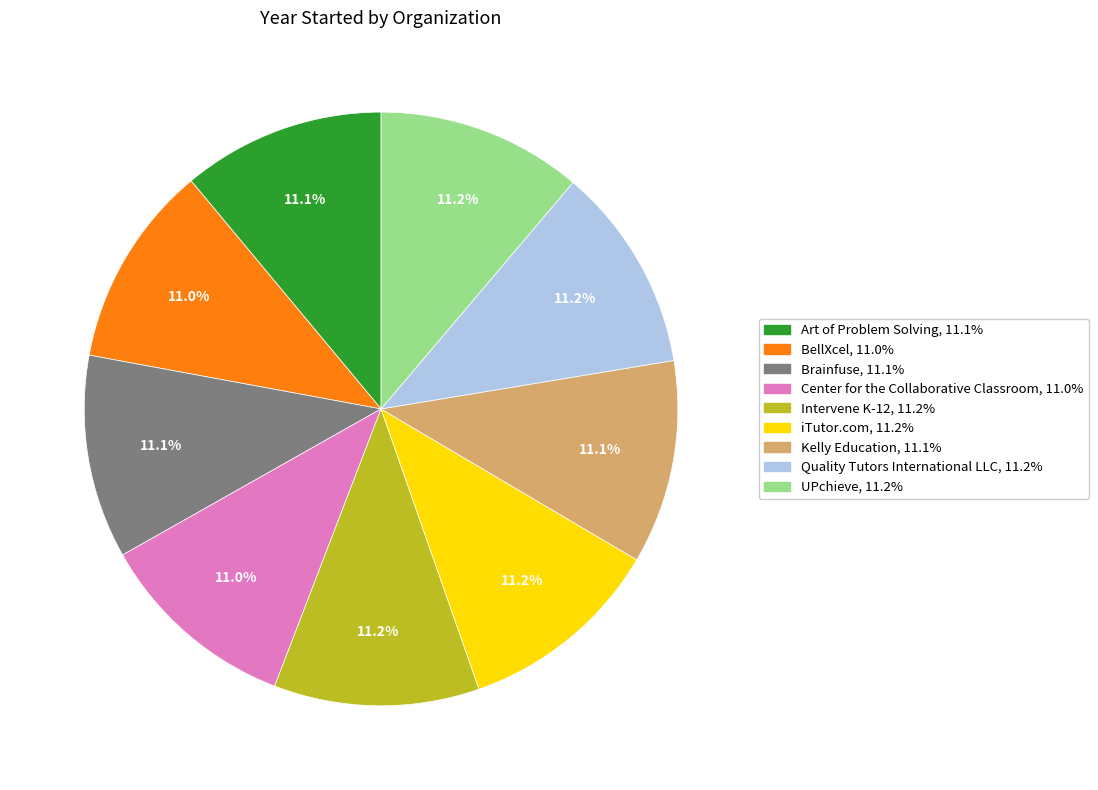

How many slices are in this pie chart?

9